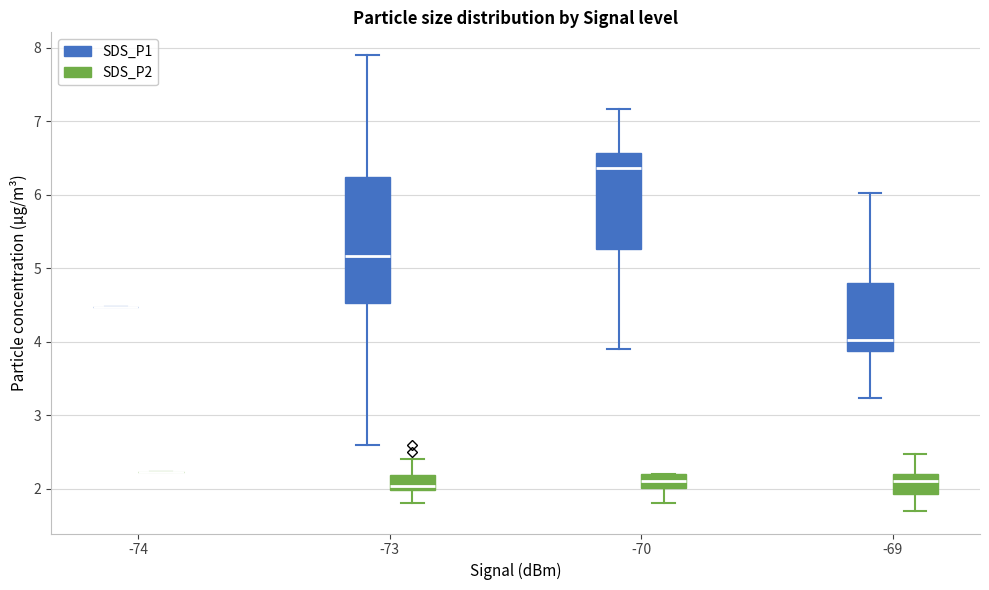

Which box is the tallest, from its lower edge to its upper edge?

-73 (SDS_P1)